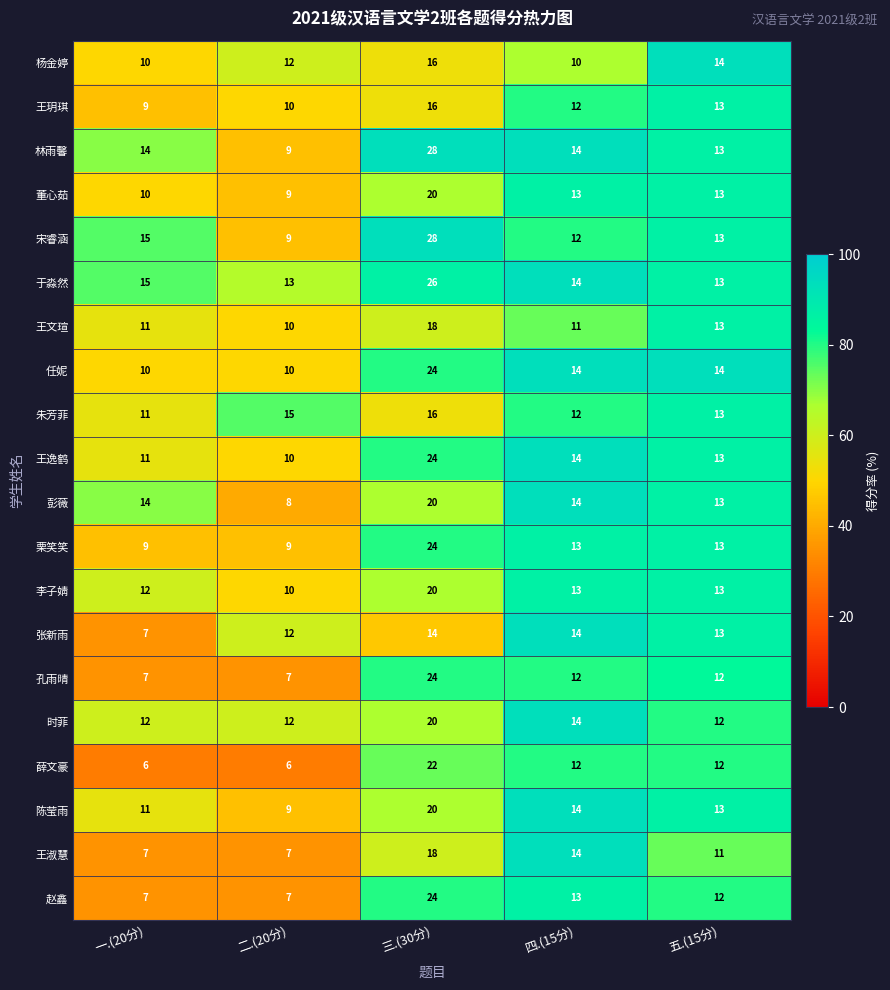

Which category has the highest value in the 任妮 series?

三.(30分)